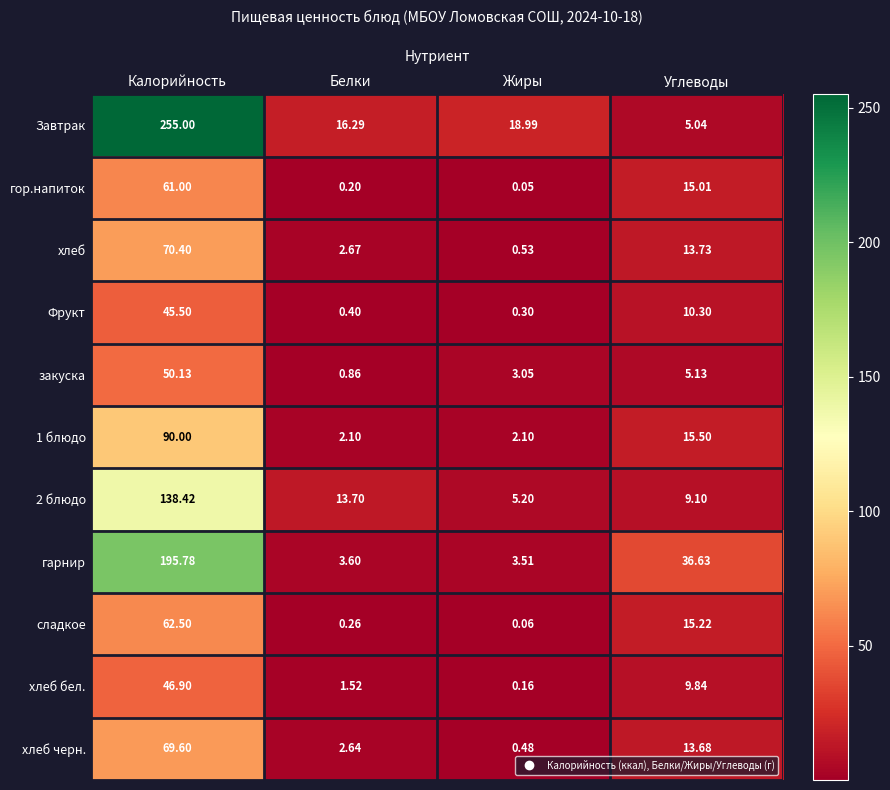

Which series has the largest total across all categories?

Завтрак